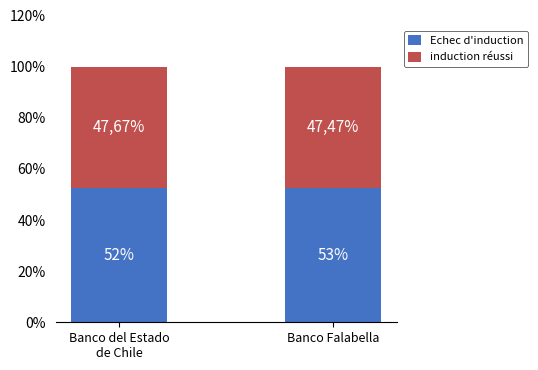

True or false: Echec d'induction has a value of 23.4 at Banco del Estado
de Chile.

False